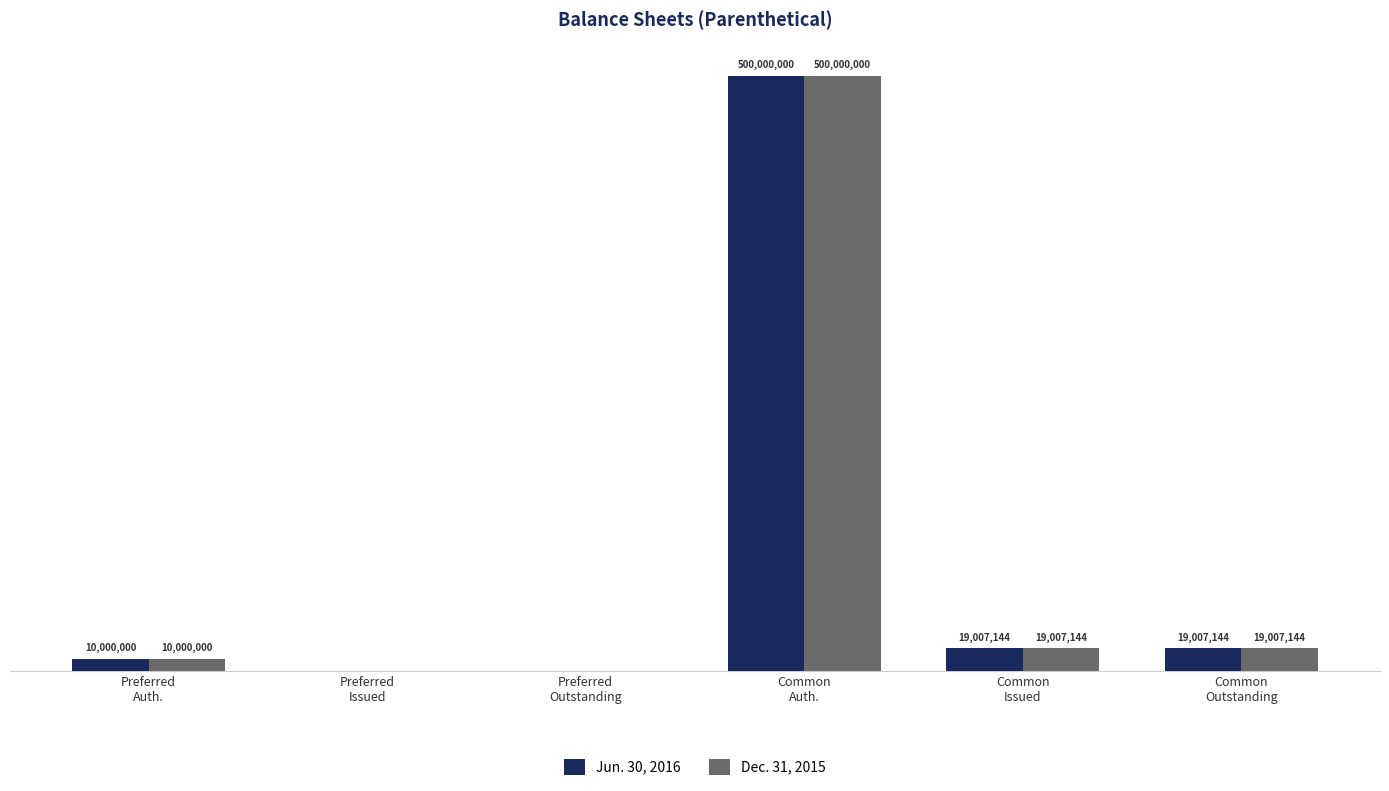

Is it true that Dec. 31, 2015 equals 19007144 at Common
Issued?

True